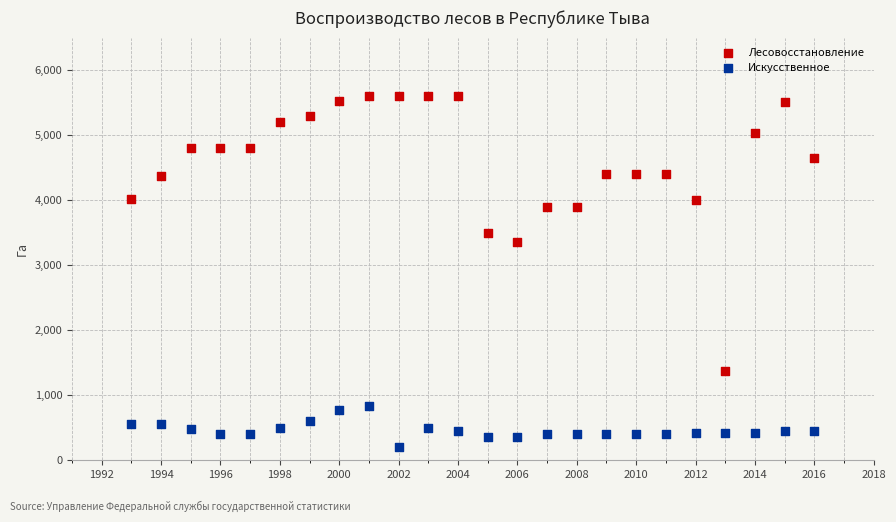

Which series reaches the minimum Y coordinate?

Искусственное